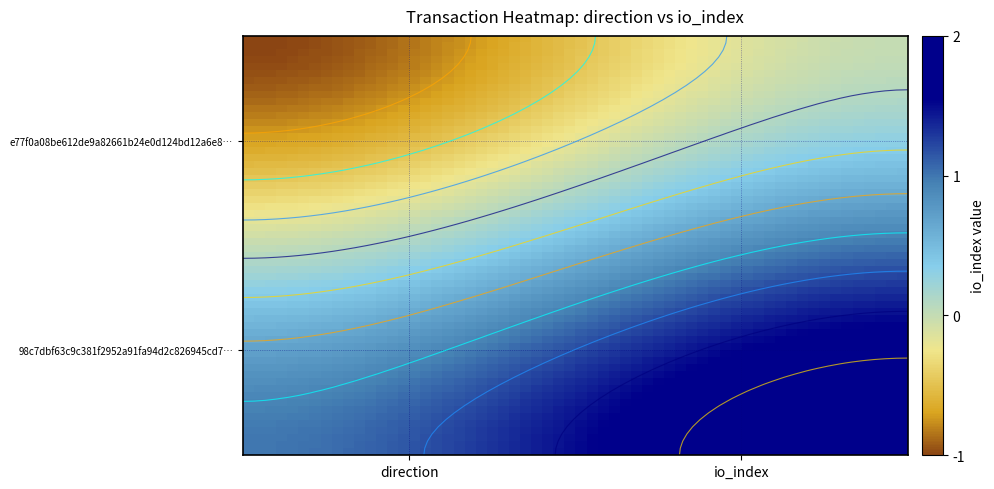

Reading right to left, list all the values displayed in this chart.

e77f0a08be612de9a82661b24e0d124bd12a6e8: 1=0	0=-1
98c7dbf63c9c381f2952a91fa94d2c826945cd7: 1=2	0=1